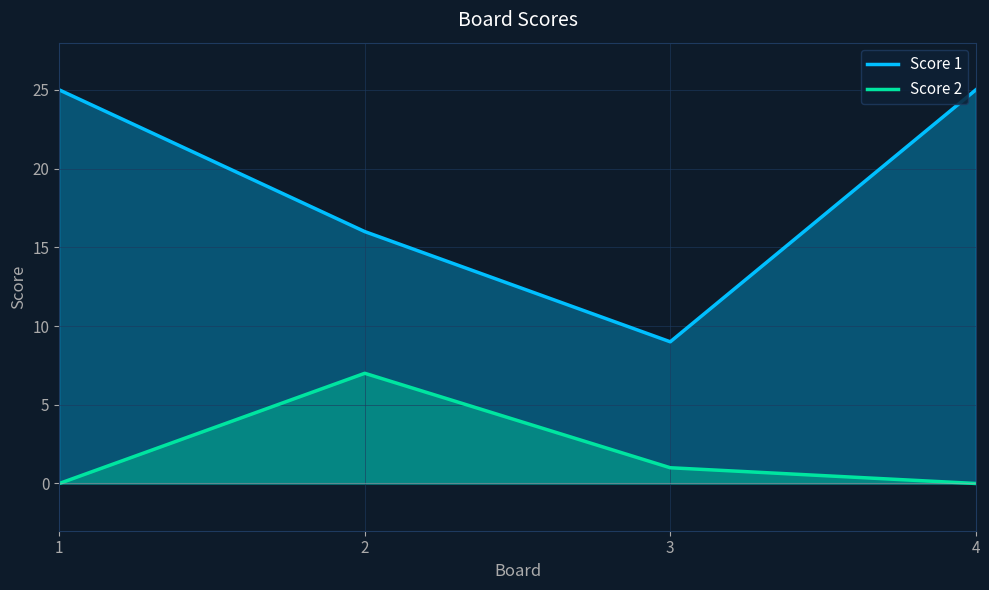

What is the average value of the Score 2 series?

2